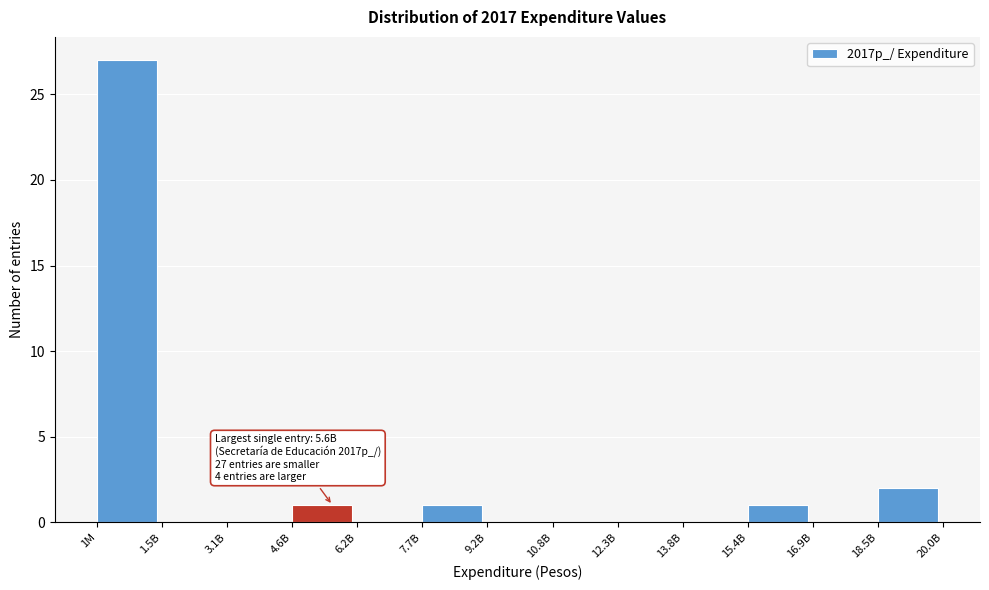

Reading left to right, list all the values displayed in this chart.

1M=27	1.5B=0	3.1B=0	4.6B=1	6.2B=0	7.7B=1	9.2B=0	10.8B=0	12.3B=0	13.8B=0	15.4B=1	16.9B=0	18.5B=2